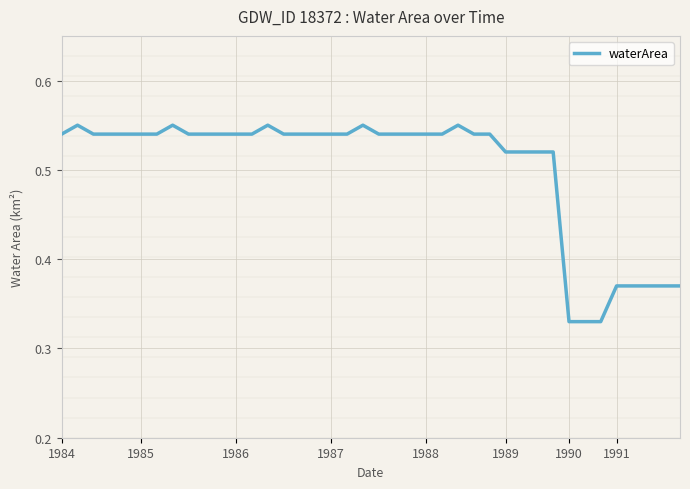

True or false: the data shows 0.2 at 1990.

False